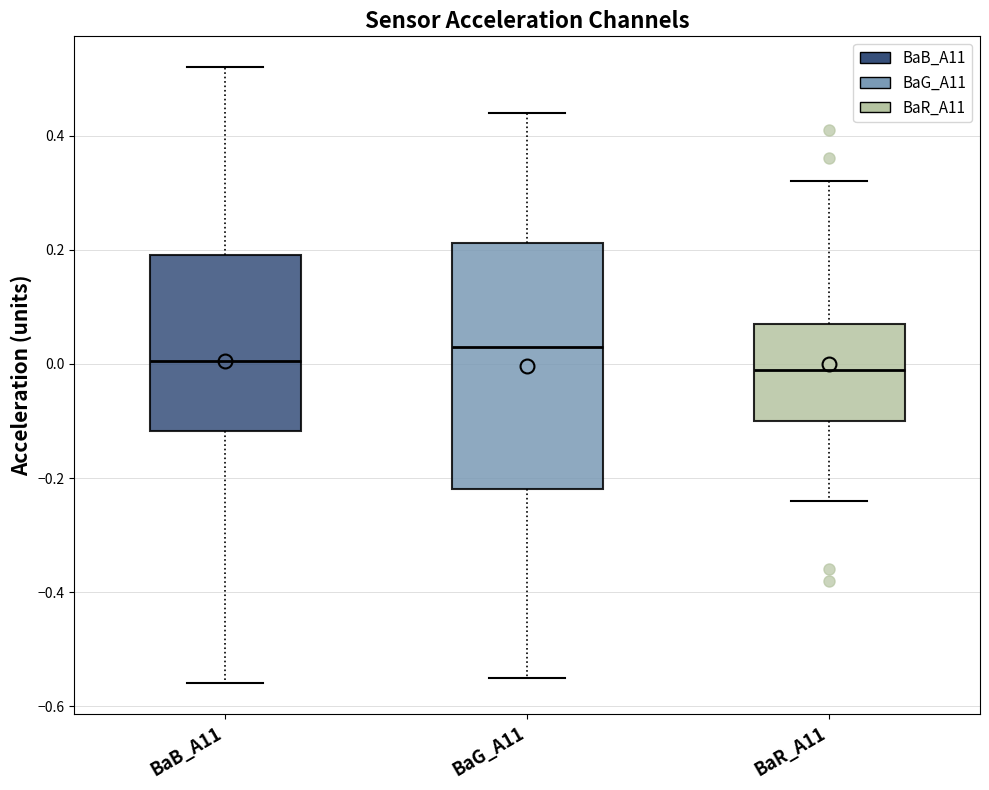

Which box has the highest median line?

BaG_A11